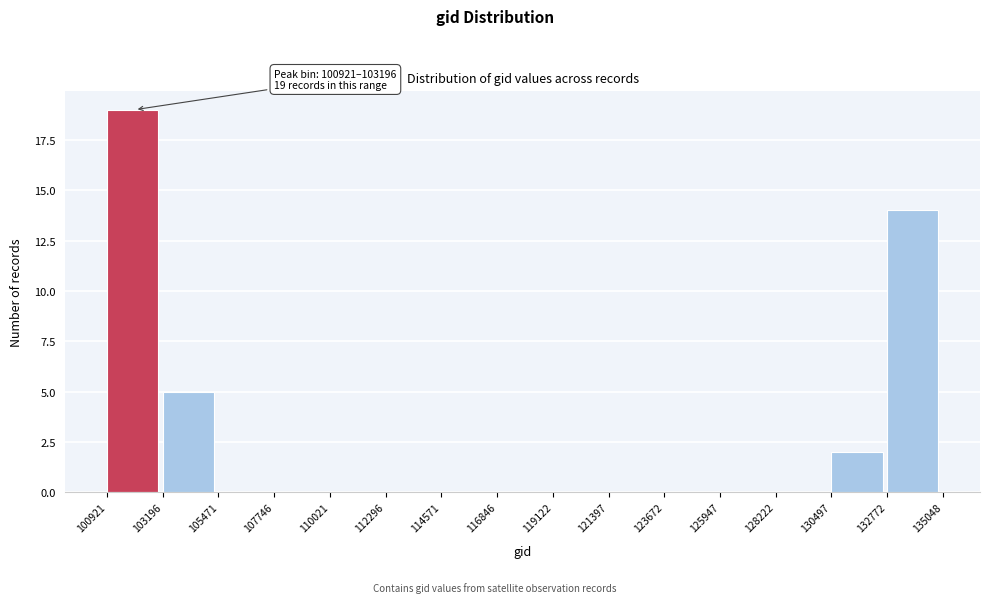

Which range on the x-axis has the tallest bar?

100921 to 103196